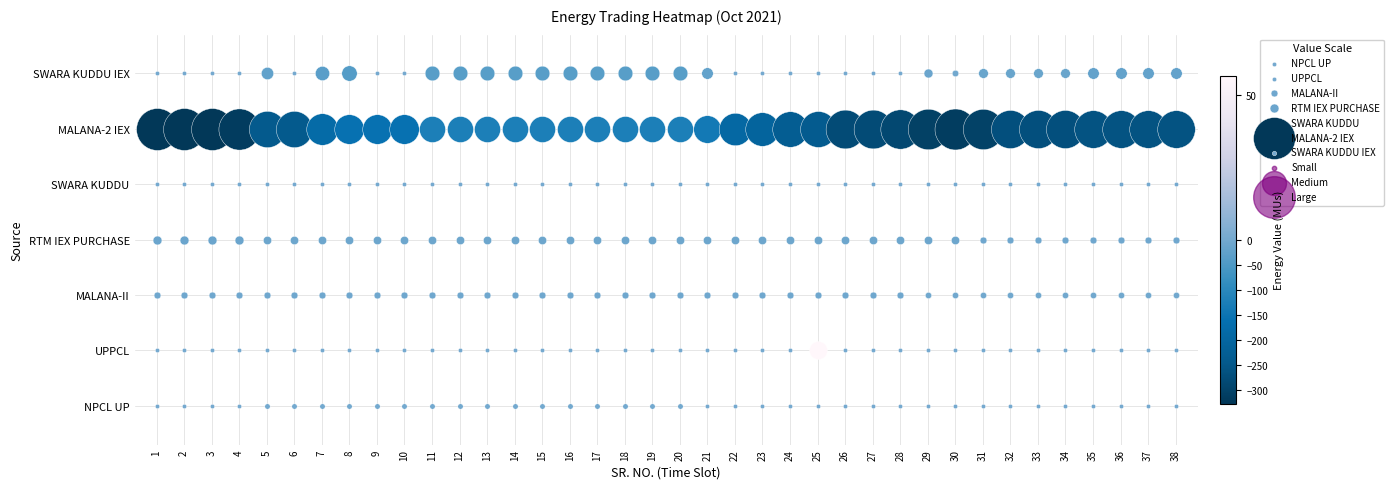

List the labels in order of 2 value, smallest first.

1, 2, 3, 4, 5, 6, 7, 8, 9, 10, 11, 12, 13, 14, 15, 16, 17, 18, 19, 20, 21, 22, 23, 24, 26, 27, 28, 29, 30, 31, 32, 33, 34, 35, 36, 37, 38, 25